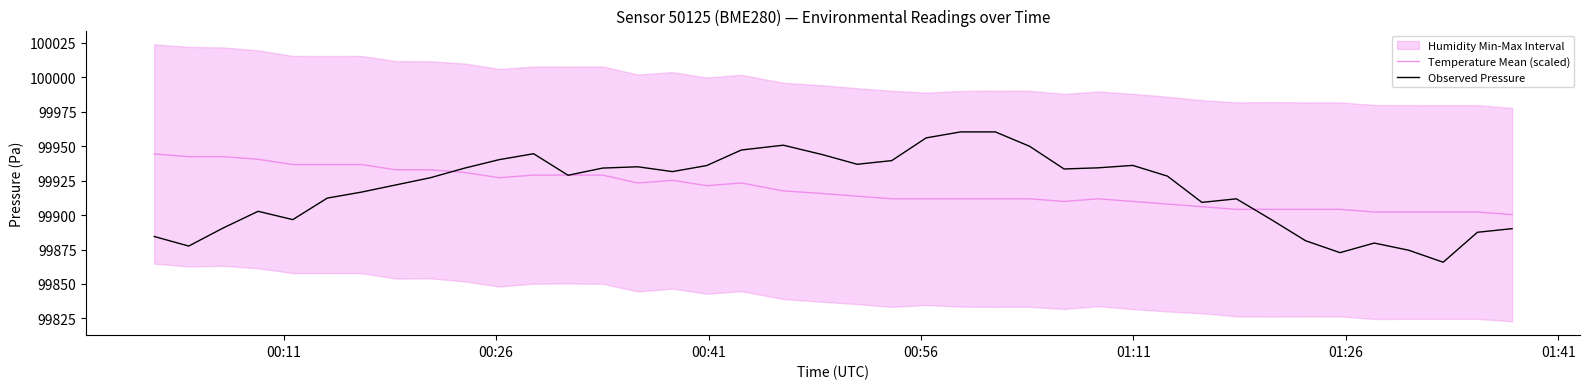

What is the lowest value of the Temperature Mean (scaled) series?

99900.3